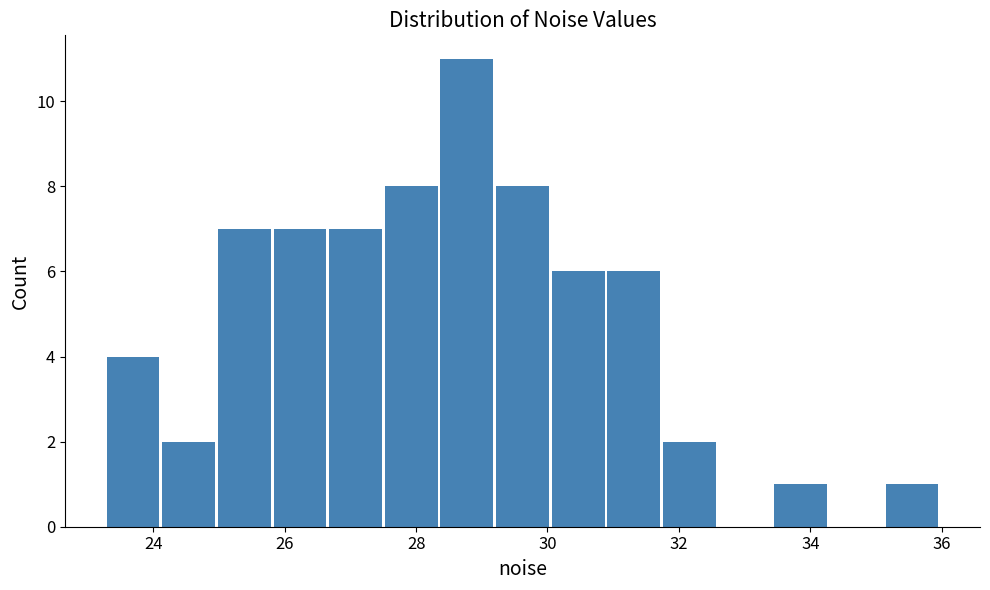

Reading left to right, list every bar in this chart as the range it spans on the x-axis followed by its height. Neither the bar edges nor the heights are printed on the chart, so give them approximately, as read against the axes.

23.2 to 24.2: 4
24.2 to 25.0: 2
25.0 to 25.8: 7
25.8 to 26.6: 7
26.6 to 27.6: 7
27.6 to 28.4: 8
28.4 to 29.2: 11
29.2 to 30.0: 8
30.0 to 30.8: 6
30.8 to 31.8: 6
31.8 to 32.6: 2
32.6 to 33.4: 0
33.4 to 34.2: 1
34.2 to 35.2: 0
35.2 to 36.0: 1